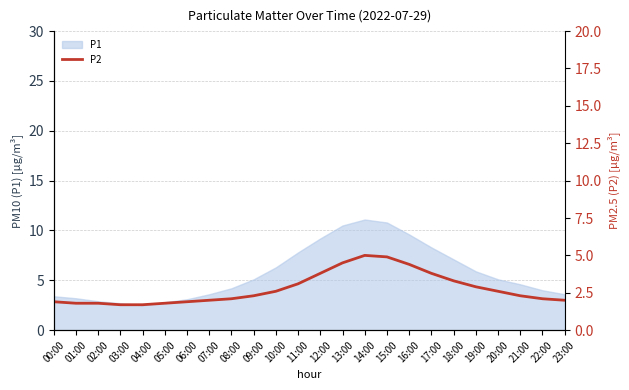

The value at 04:00 is 1.7. True or false?

True